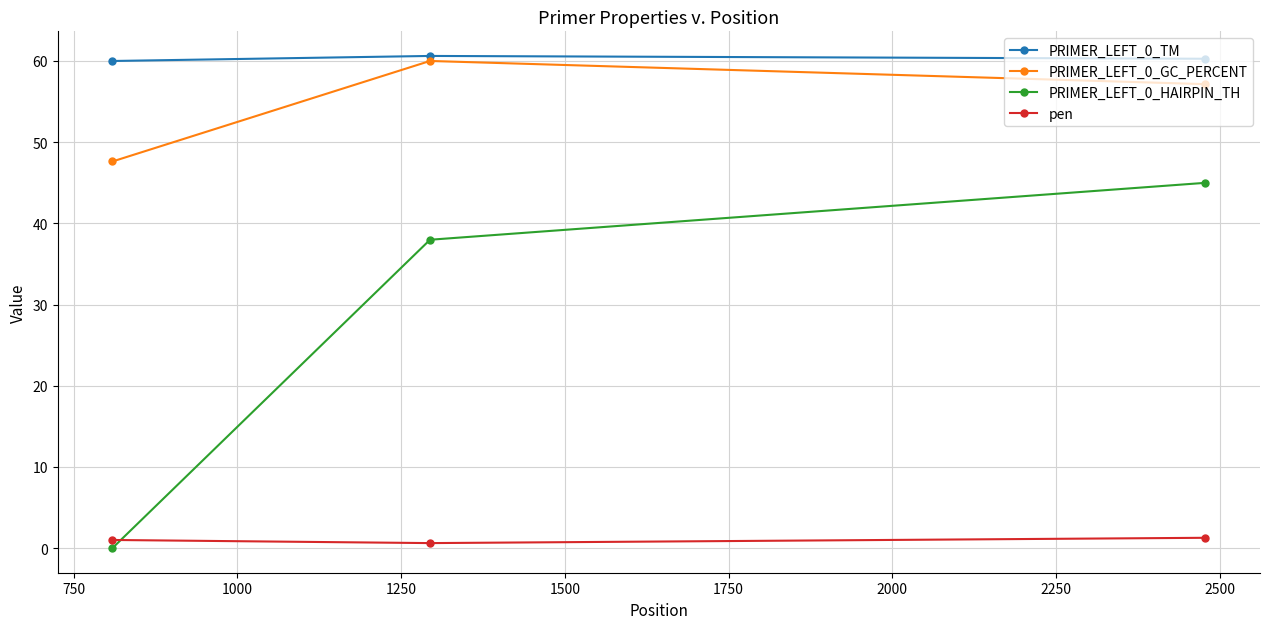

What is the maximum value for PRIMER_LEFT_0_HAIRPIN_TH?

45.0